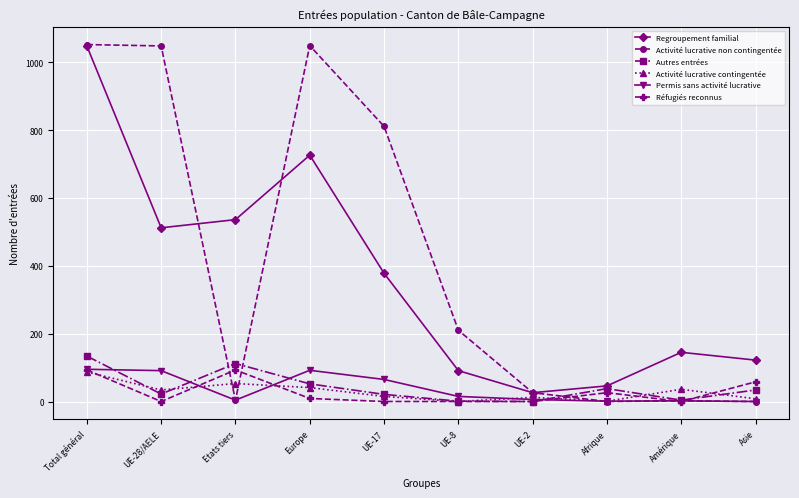

What is the label of the 5th point from the left?

UE-17